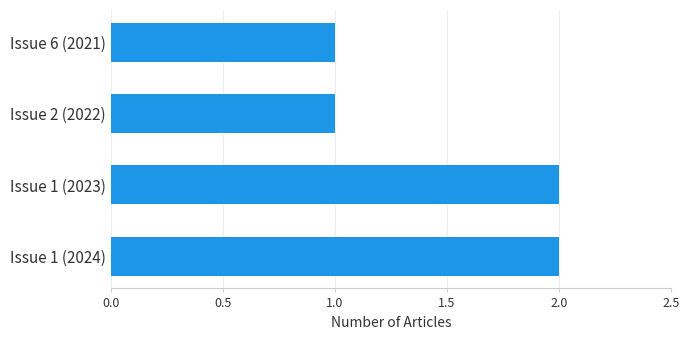

Reading top to bottom, what are all the values shown in this chart?

Issue 6 (2021)=1	Issue 2 (2022)=1	Issue 1 (2023)=2	Issue 1 (2024)=2